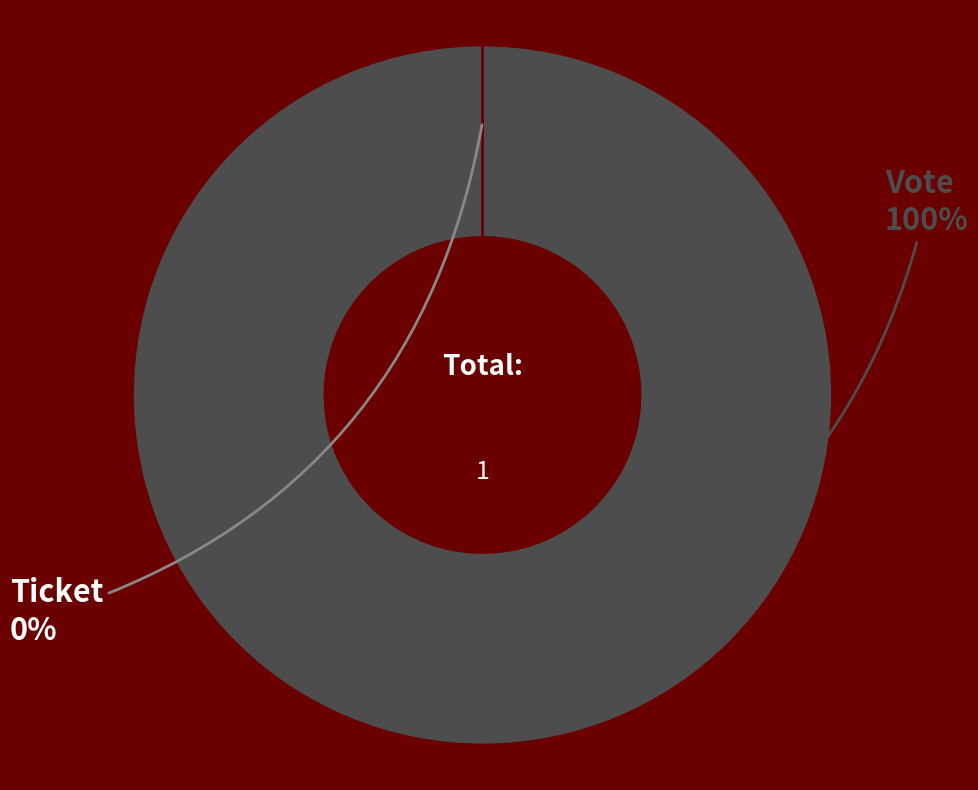

Does any single category account for the majority?

Yes